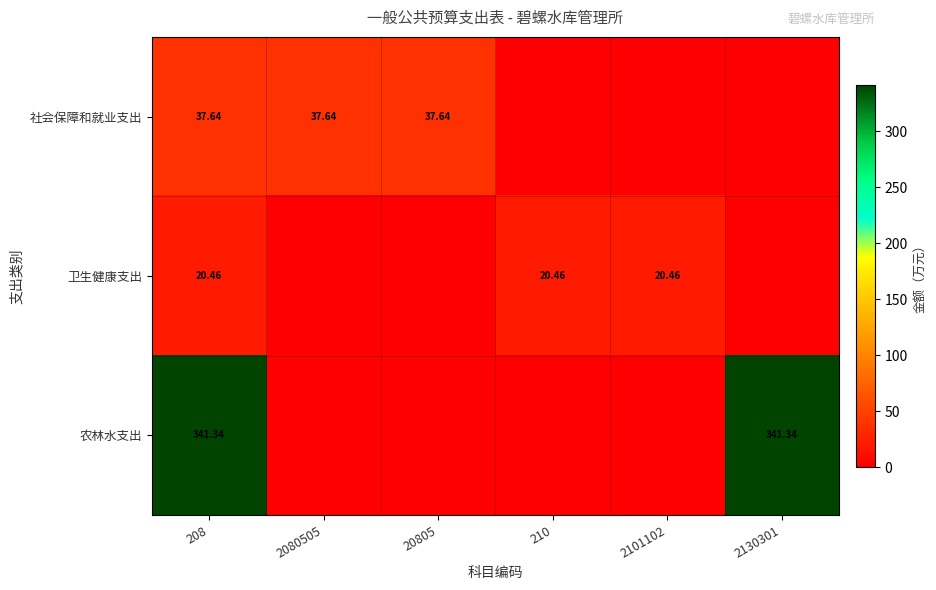

Rank the series by their maximum value, from highest to lowest.

农林水支出, 社会保障和就业支出, 卫生健康支出